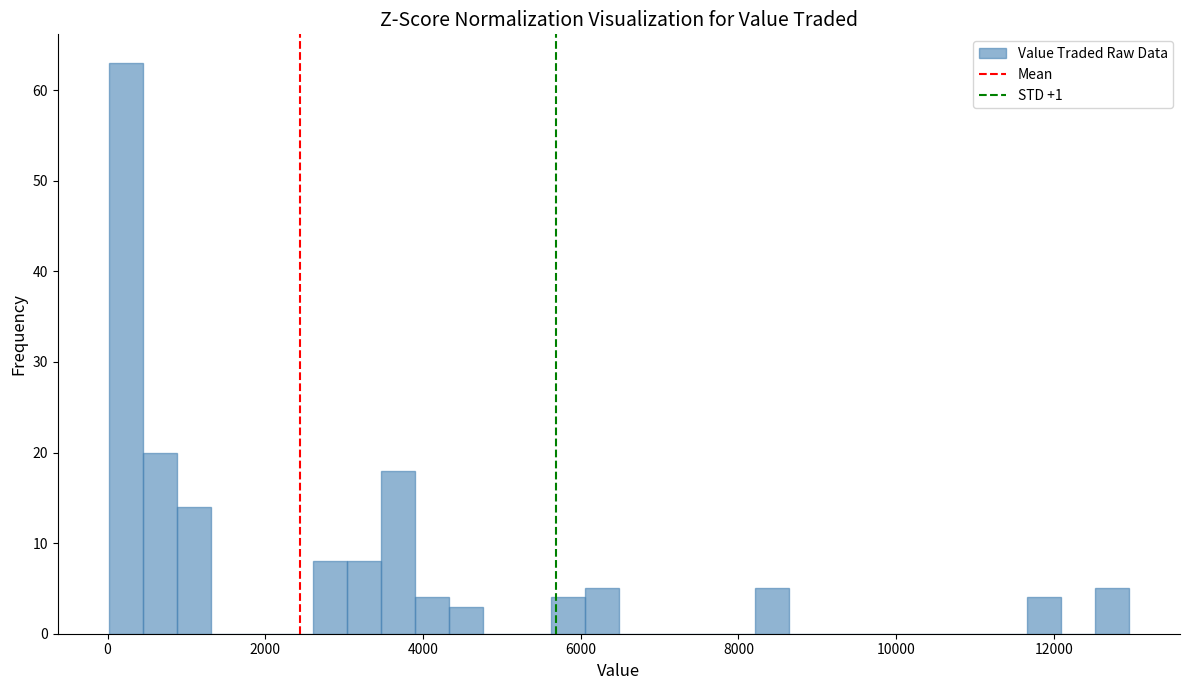

Read against the x-axis, roughly where is the centre of the tallest bar?

200